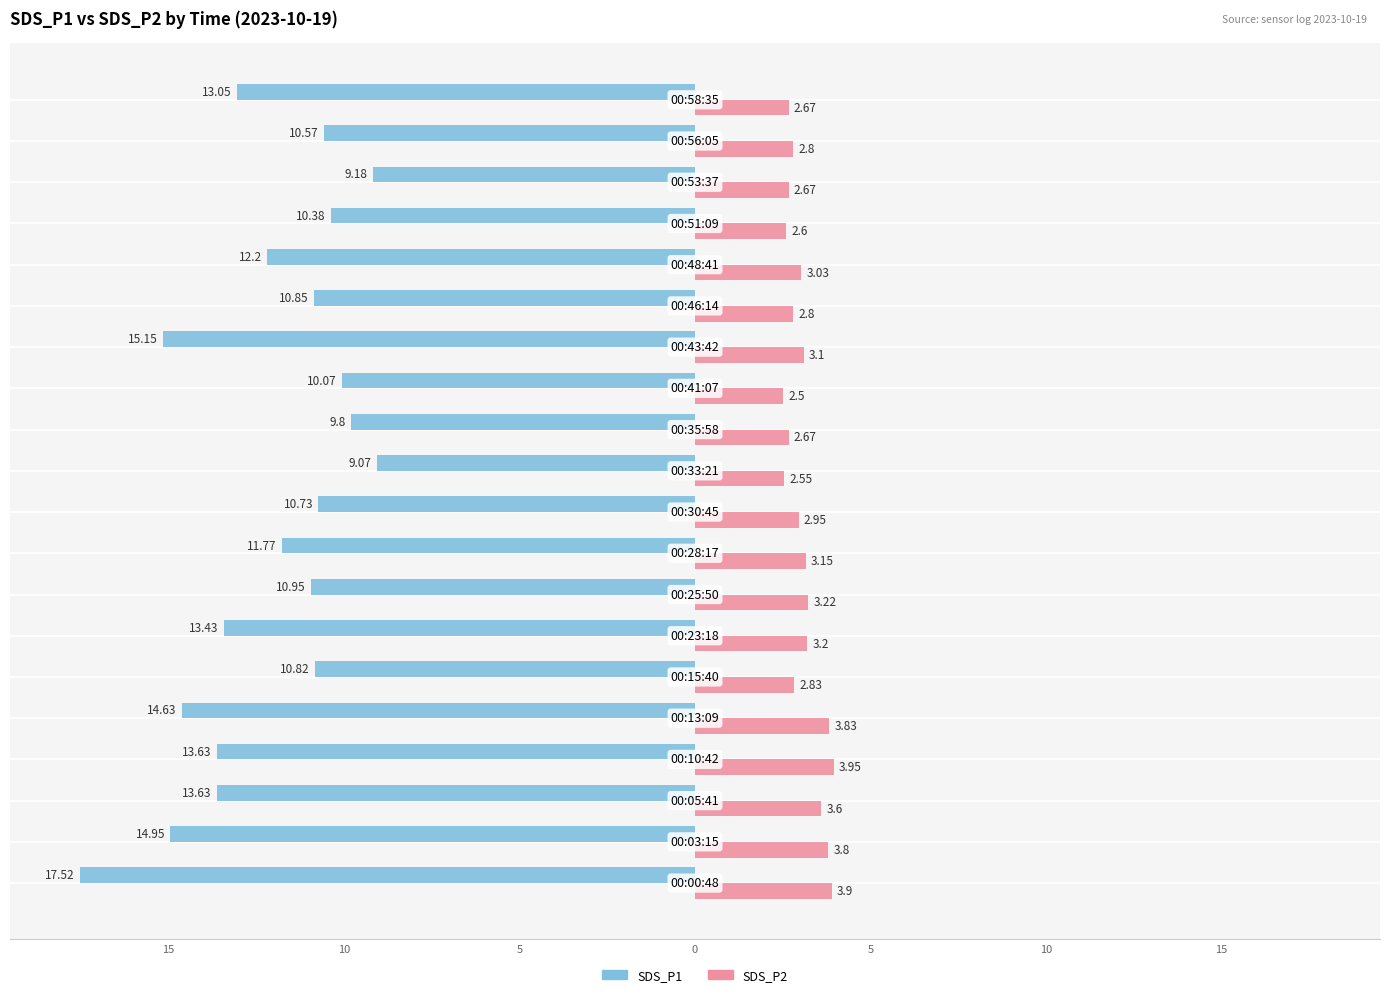

What are all the series names shown in the legend?

SDS_P1, SDS_P2